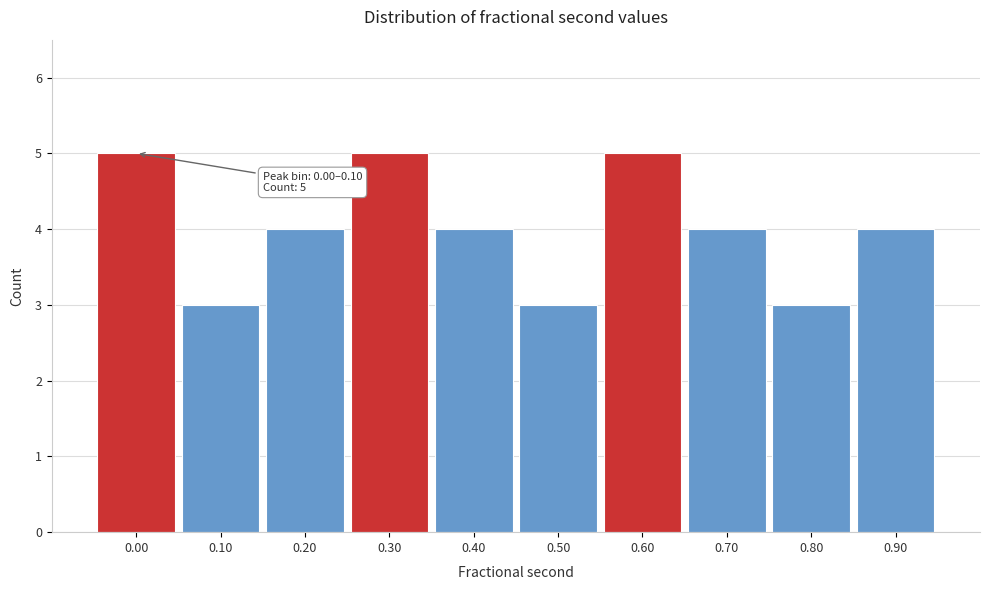

Reading right to left, extract all data points from this chart.

0.90=4	0.80=3	0.70=4	0.60=5	0.50=3	0.40=4	0.30=5	0.20=4	0.10=3	0.00=5